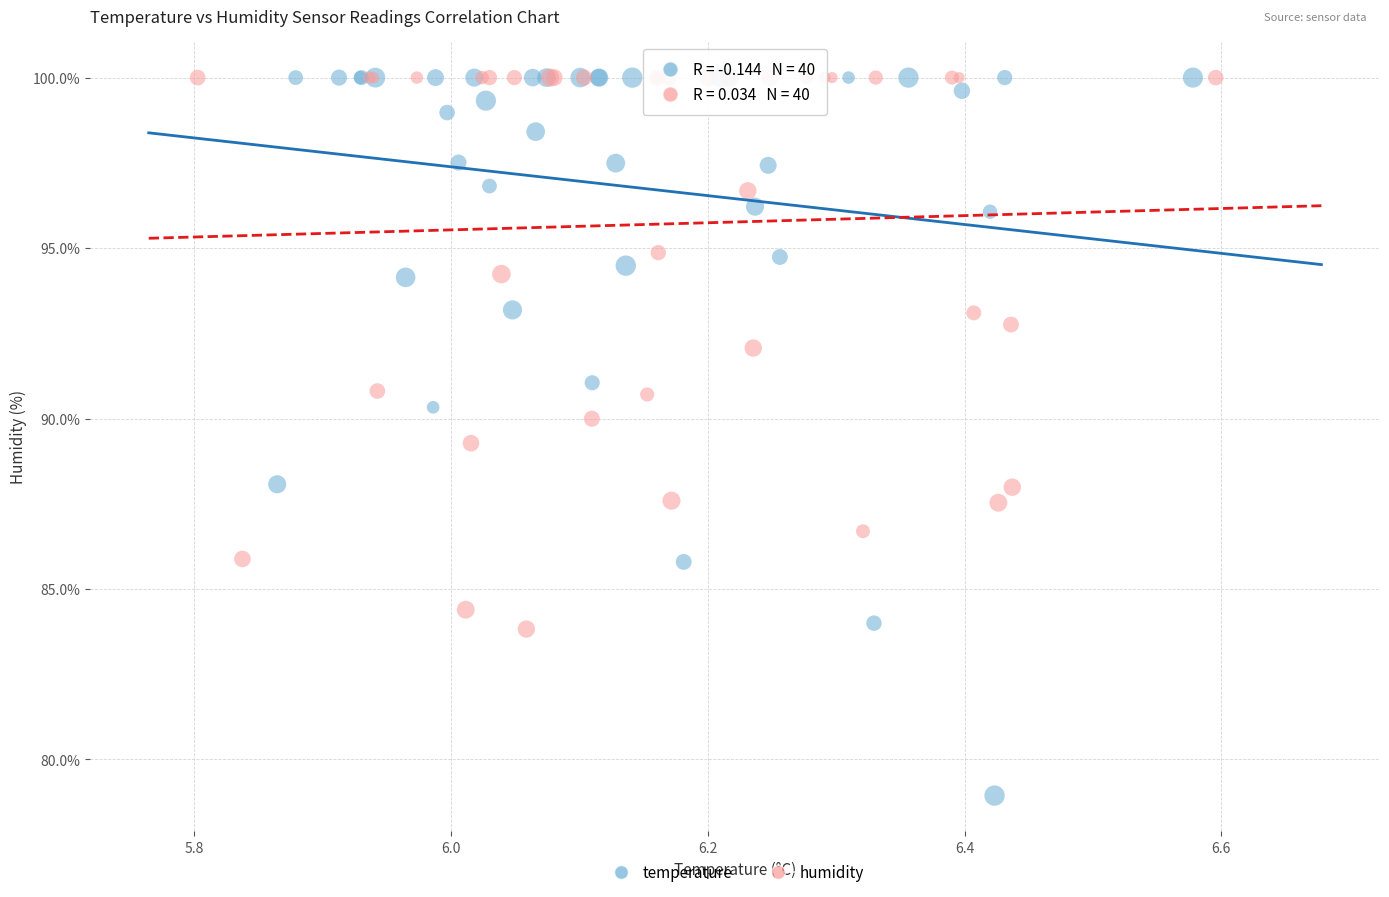

Which series contains the lowest Y value?

temperature